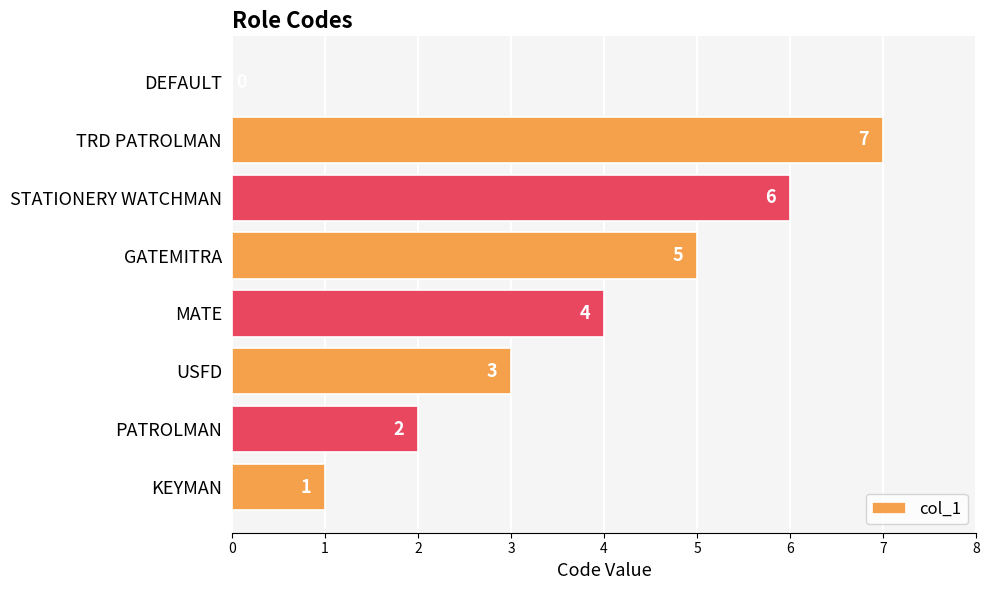

What is the maximum value shown in the chart?

7